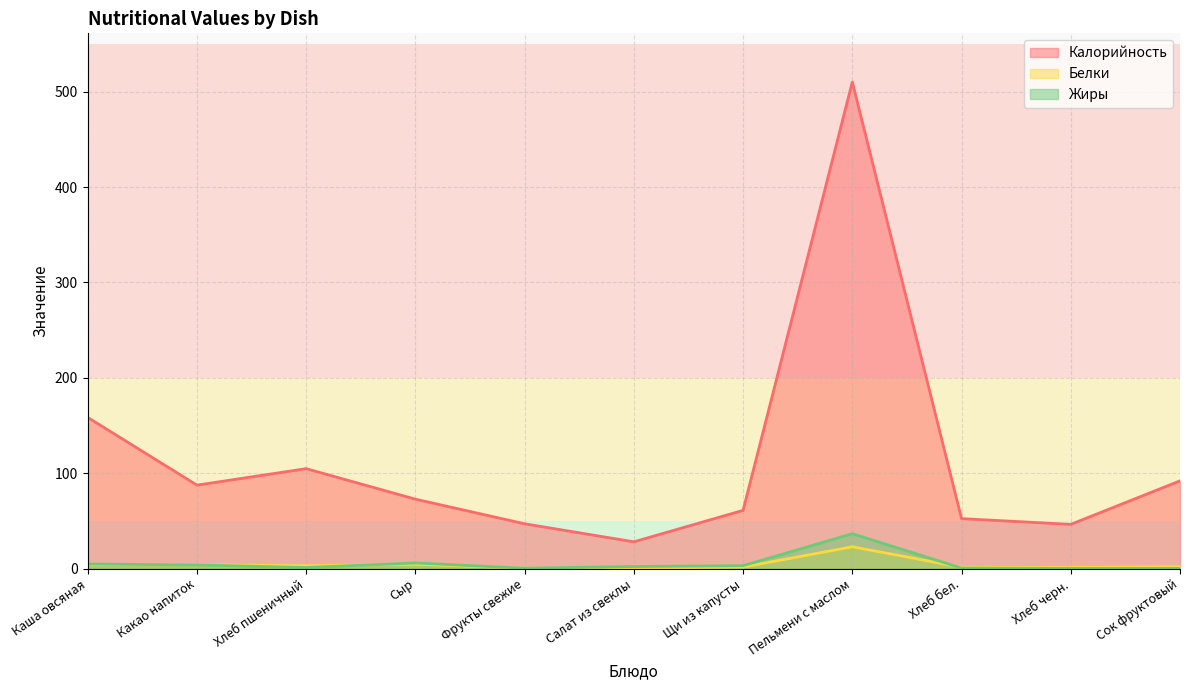

What is the value of the Калорийность point at the 6th from the left?

28.1